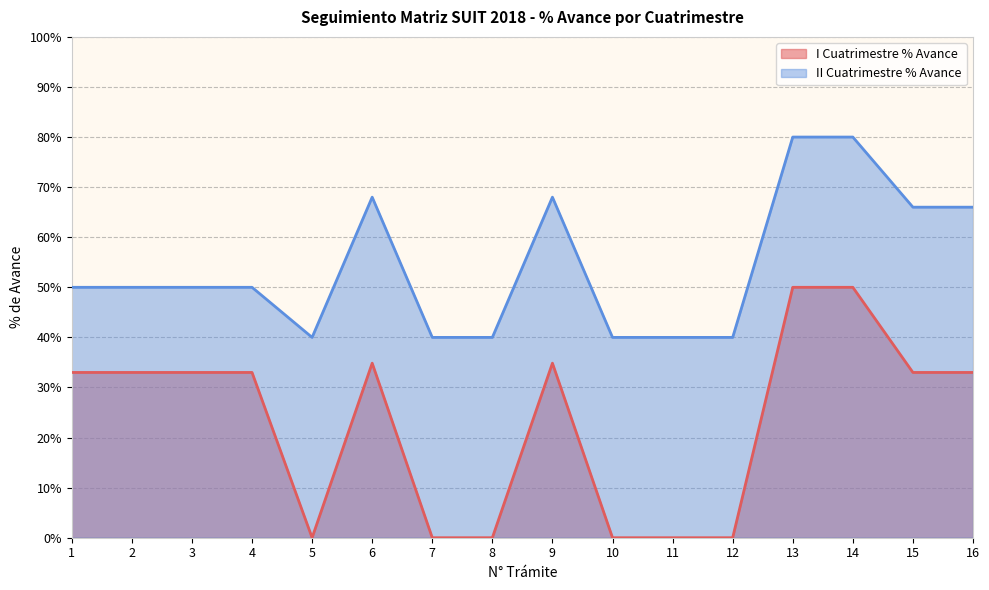

What is the difference between the second highest and second lowest values in the II Cuatrimestre % Avance series?

0.4